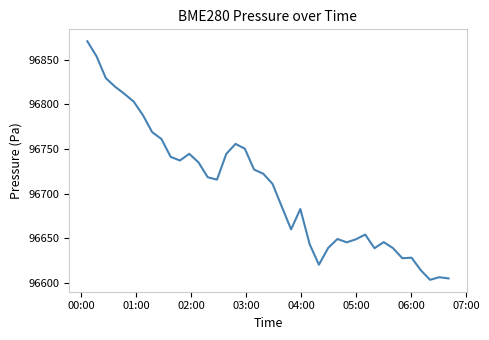

What is the maximum value shown in the chart?

96870.9